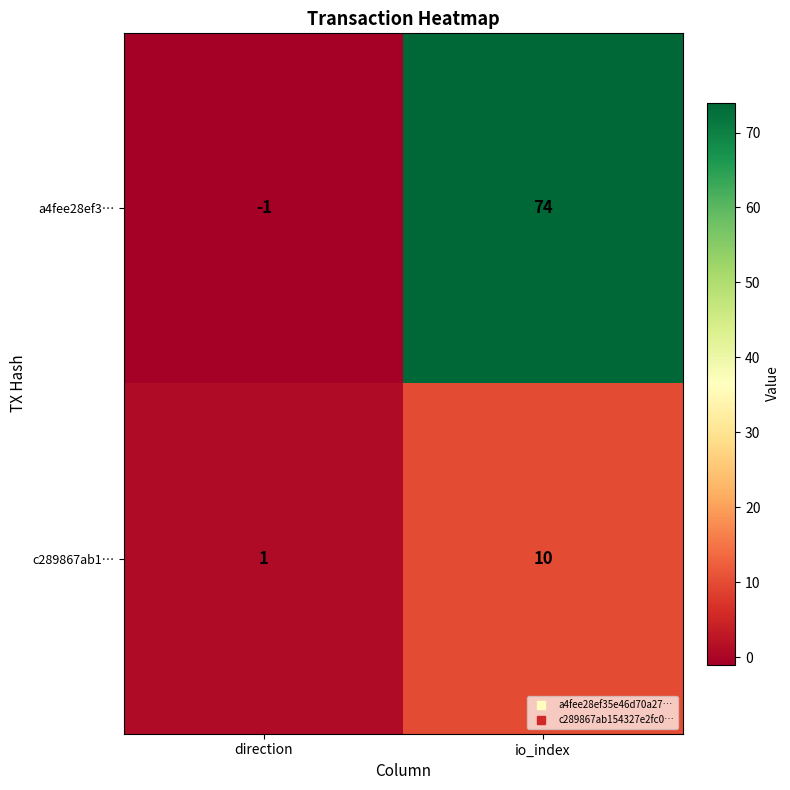

Reading right to left, what are all the values shown in this chart?

a4fee28ef3…: io_index=74	direction=-1
c289867ab1…: io_index=10	direction=1